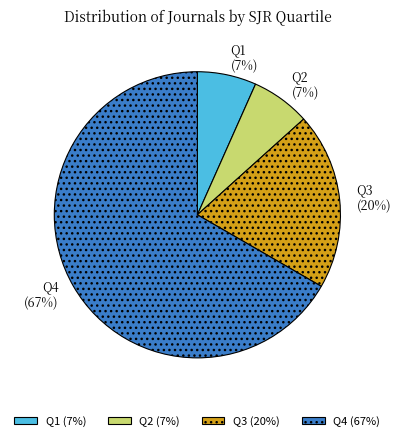

To the nearest percent, what is the difference between the Q3 and Q1 slice percentages?

13%